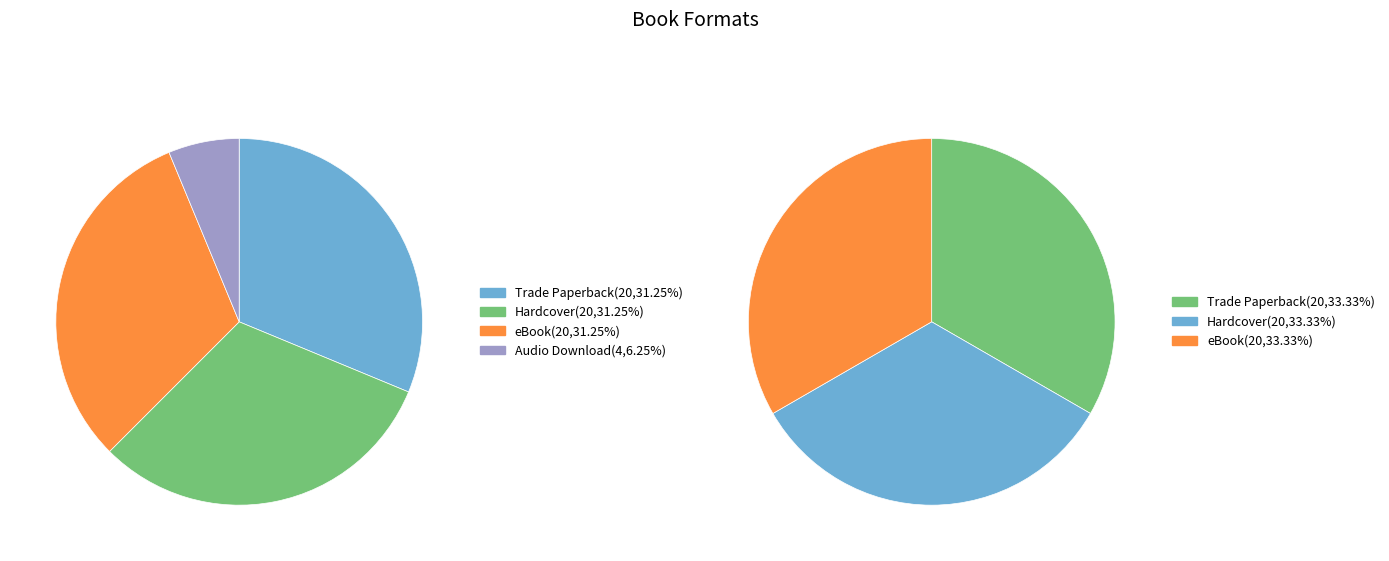

To the nearest percent, what is the difference between the largest and smallest slice percentages?

25%